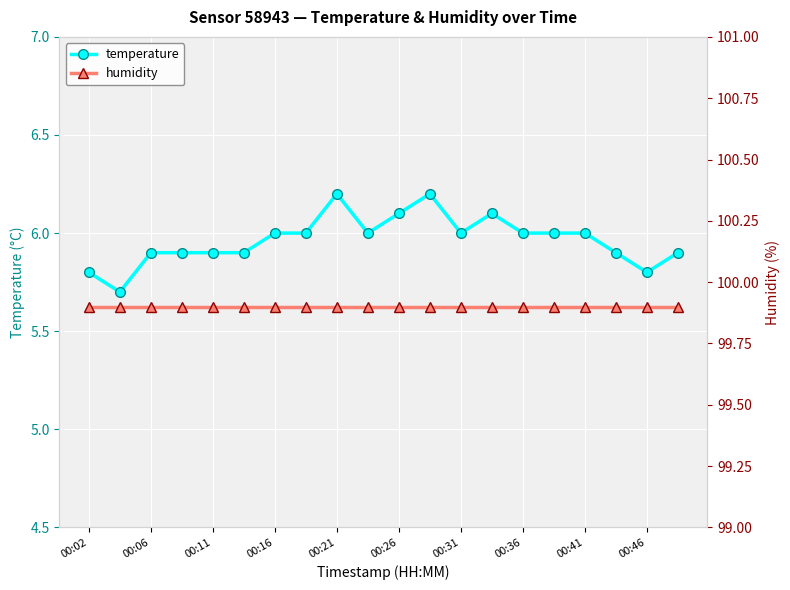

Is it true that temperature equals 5.9 at 00:11?

True